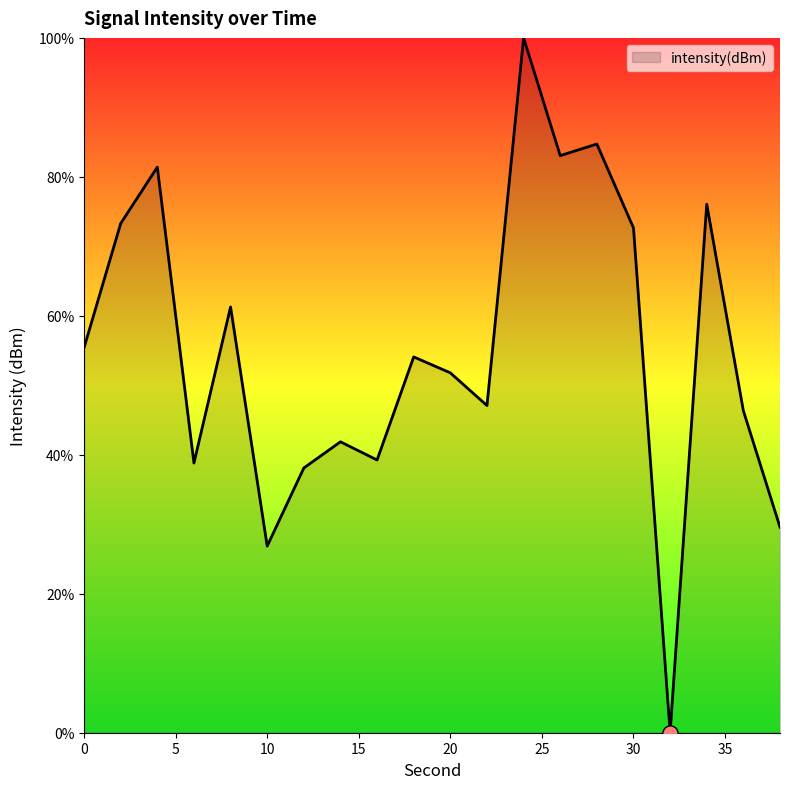

What is the greatest value displayed?

100.0